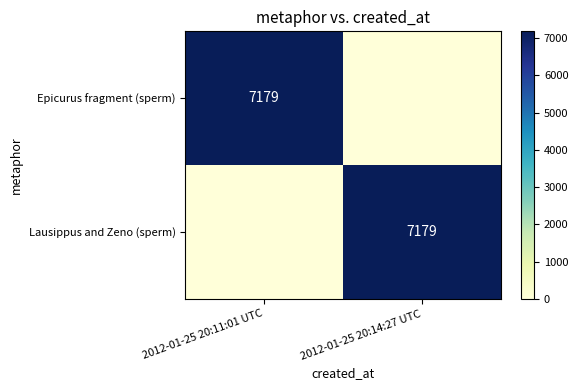

Which has a higher value, 2012-01-25 20:11:01 UTC or 2012-01-25 20:14:27 UTC?

2012-01-25 20:11:01 UTC